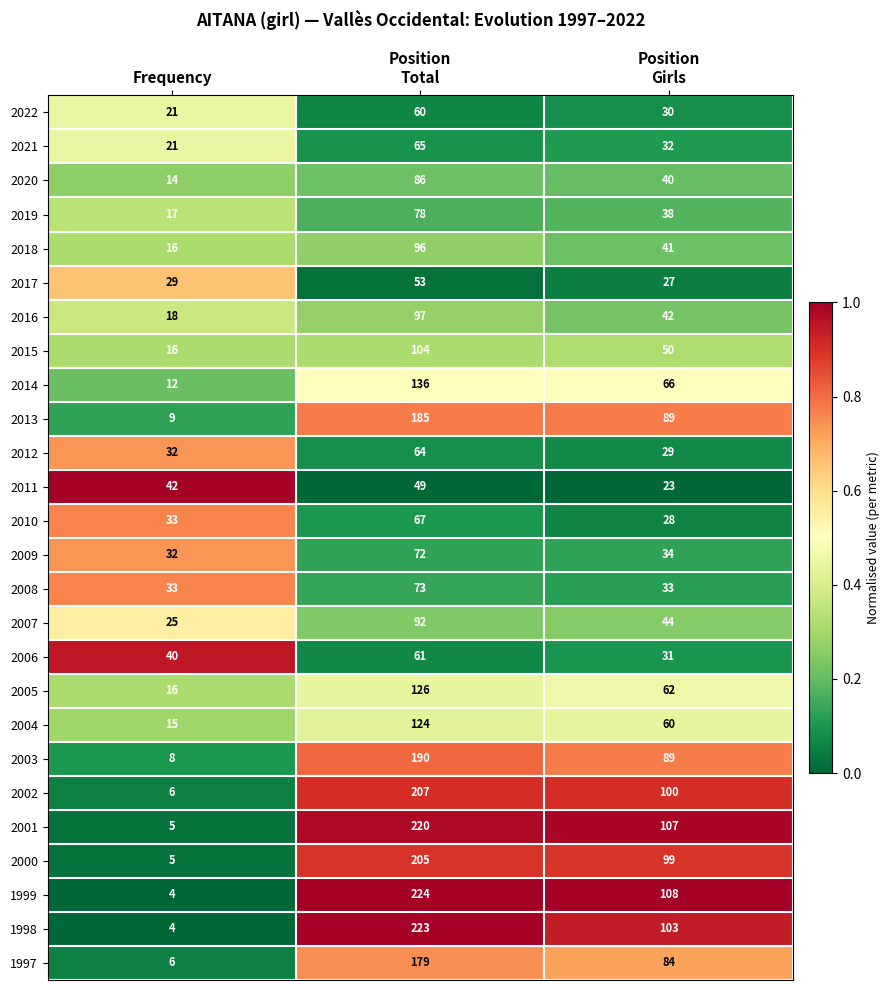

How many series are shown in this chart?

26